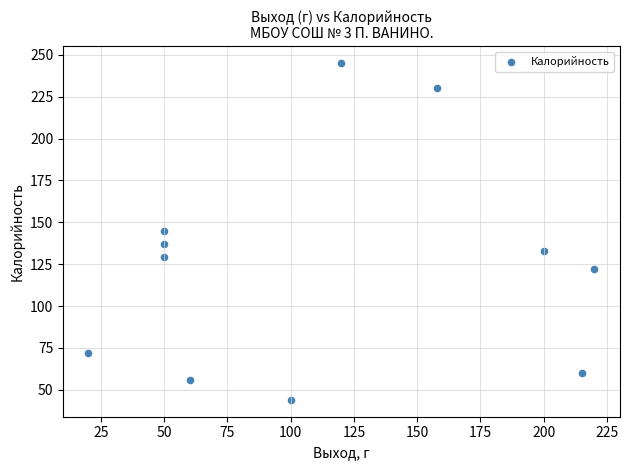

What is the average Y value?

125